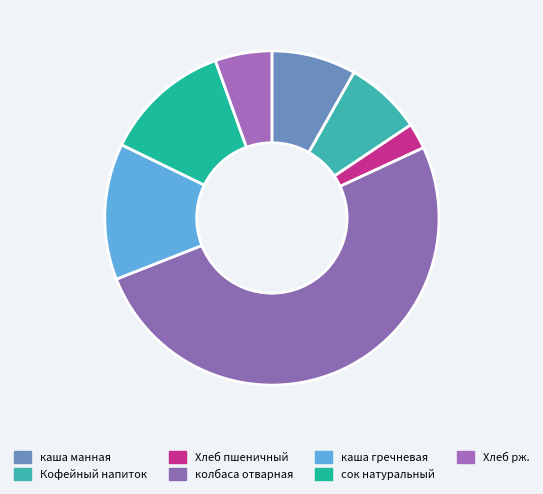

What percentage is the Хлеб пшеничный slice, to the nearest percent?

2%